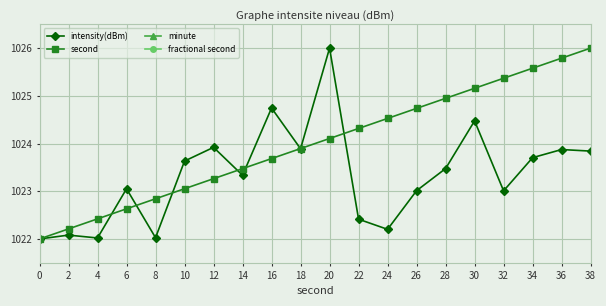

Reading left to right, list all the values displayed in this chart.

intensity(dBm): 1022.0	1022.1	1022.0	1023.1	1022.0	1023.6	1023.9	1023.3	1024.7	1023.9	1026.0	1022.4	1022.2	1023.0	1023.5	1024.5	1023.0	1023.7	1023.9	1023.8
second: 1022.0	1022.2	1022.4	1022.6	1022.8	1023.1	1023.3	1023.5	1023.7	1023.9	1024.1	1024.3	1024.5	1024.7	1024.9	1025.2	1025.4	1025.6	1025.8	1026.0
minute: 0.0	0.0	0.0	0.0	0.0	0.0	0.0	0.0	0.0	0.0	0.0	0.0	0.0	0.0	0.0	0.0	0.0	0.0	0.0	0.0
fractional second: 0.0	0.0	0.0	0.0	0.0	0.0	0.0	0.0	0.0	0.0	0.0	0.0	0.0	0.0	0.0	0.0	0.0	0.0	0.0	0.0